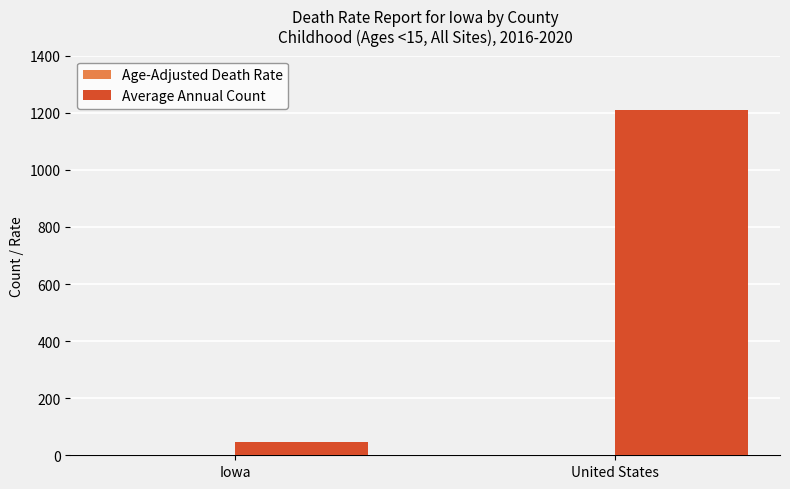

What is the difference between the Average Annual Count values at Iowa and United States?

1165